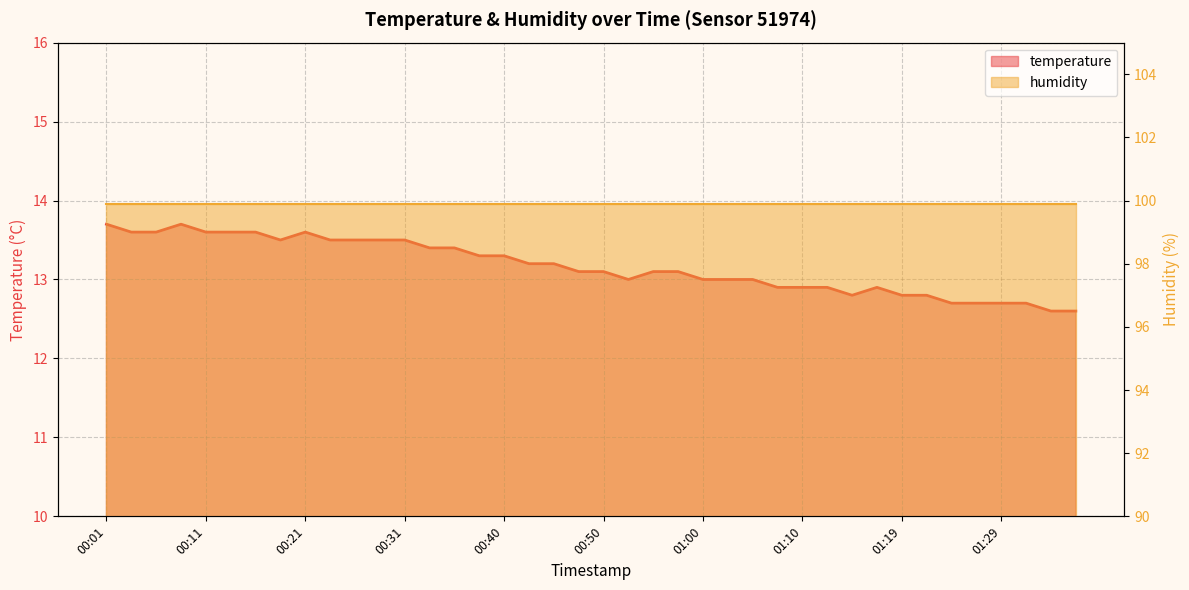

Is it true that the value at 01:29 is 12.7?

True